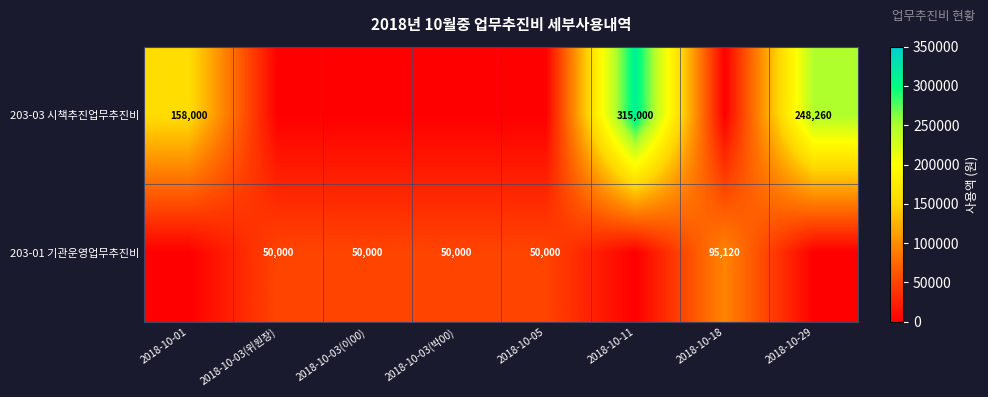

How many data points does each series have?

8